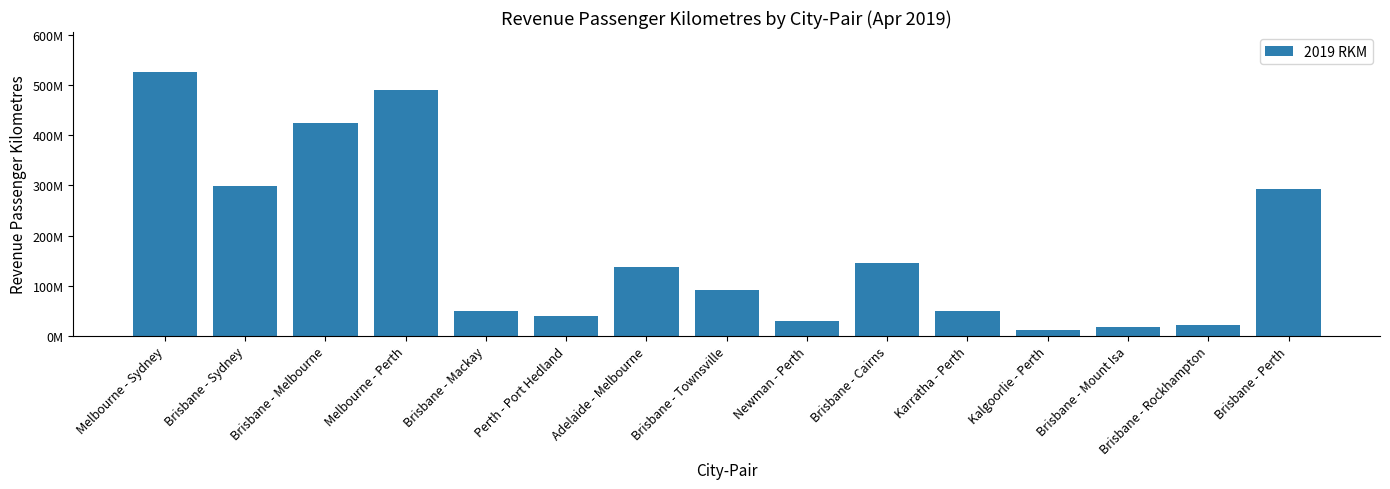

Are the bars horizontal?

No